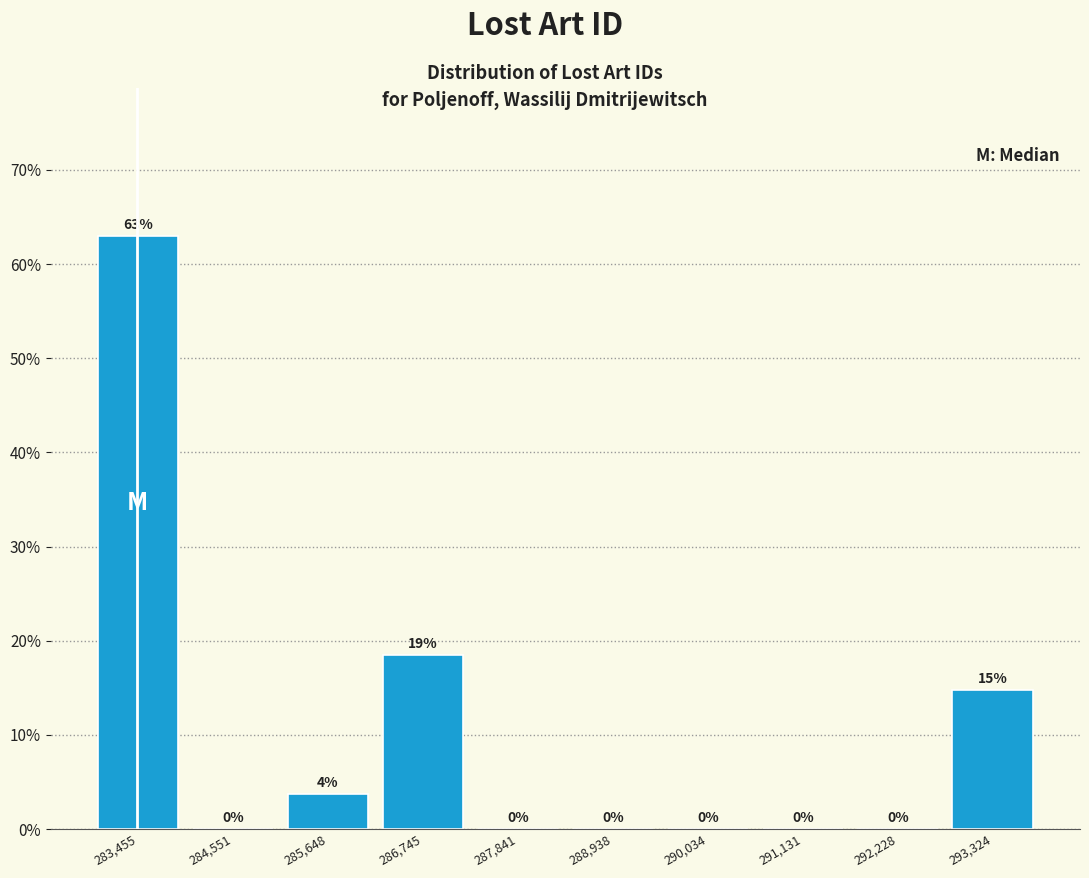

Over which range of the x-axis is the bar tallest?

283000 to 284000